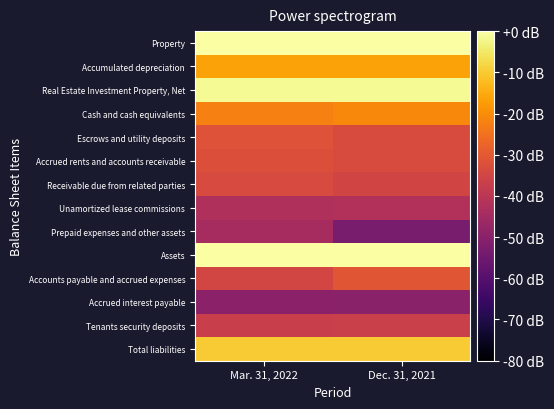

How many data points does each series have?

2